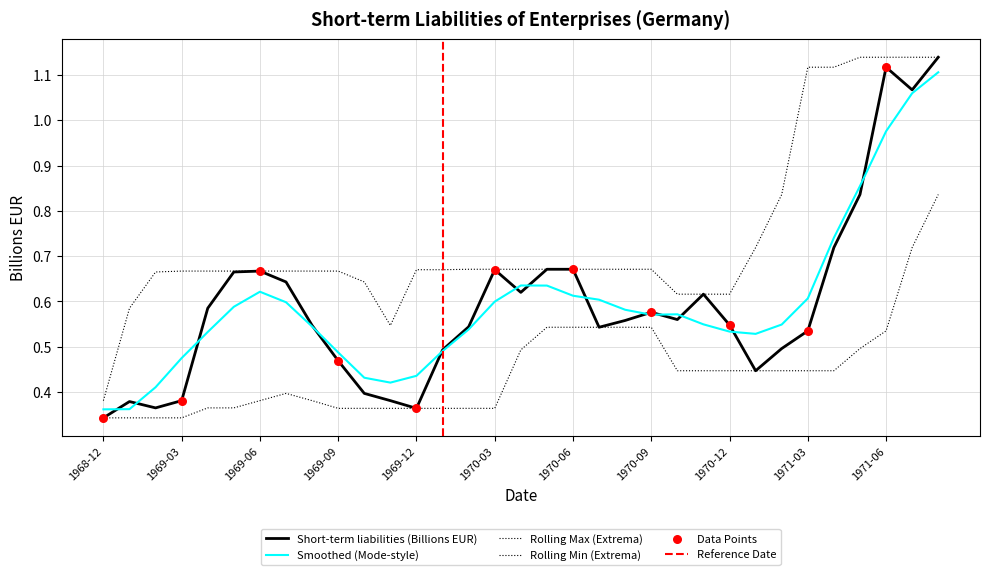

Which has a higher value, 1969-03 or 1970-05?

1970-05